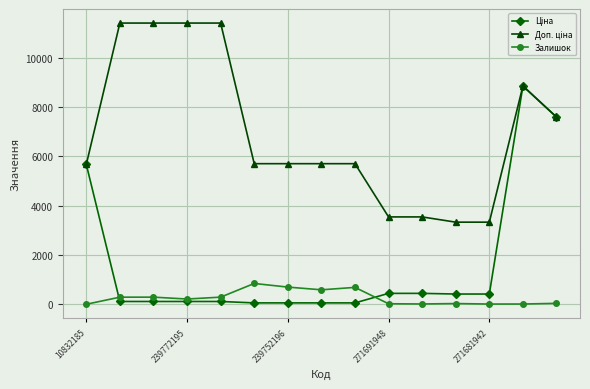

Does the chart display data point markers on the line(s)?

Yes